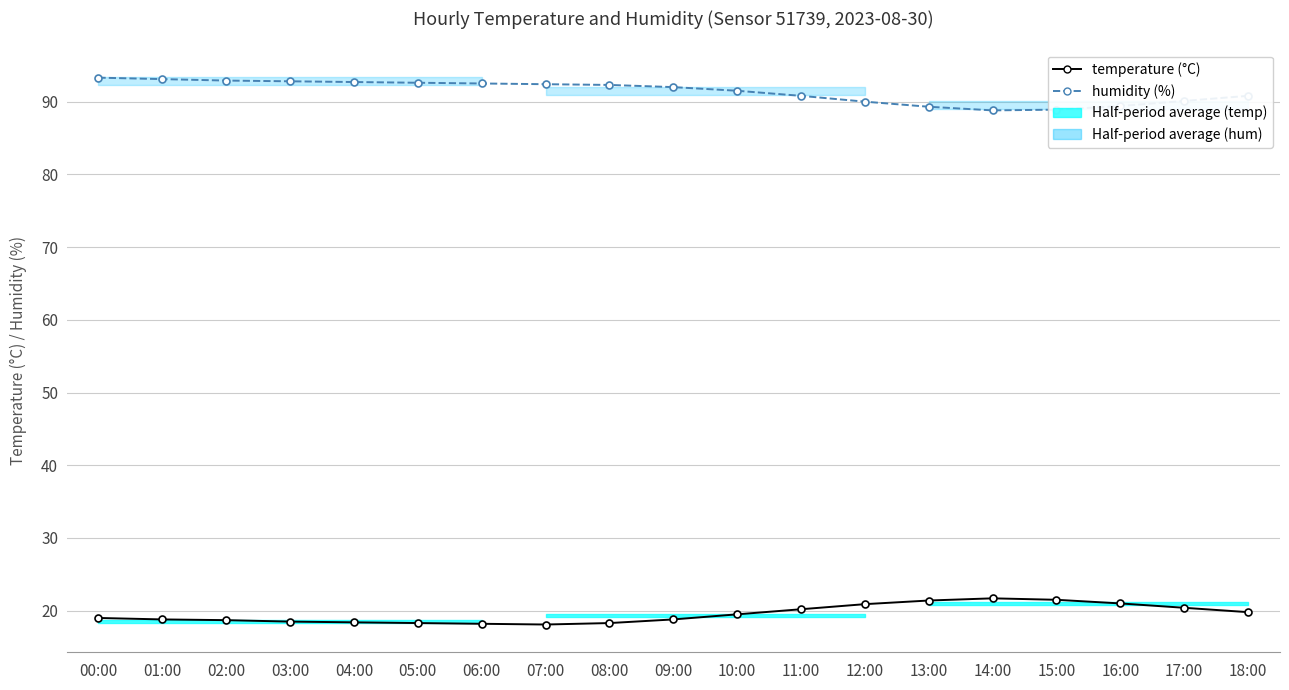

What is the difference between the maximum and minimum values in the humidity (%) series?

4.5